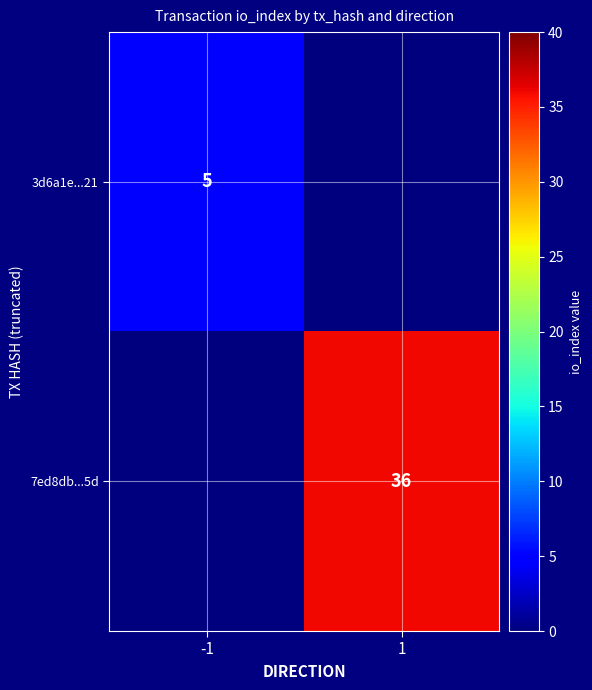

The 7ed8db...5d series shows 14 at 1. True or false?

False